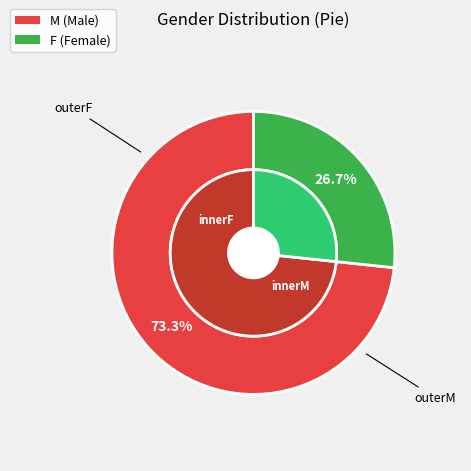

How many slices are in this pie chart?

2